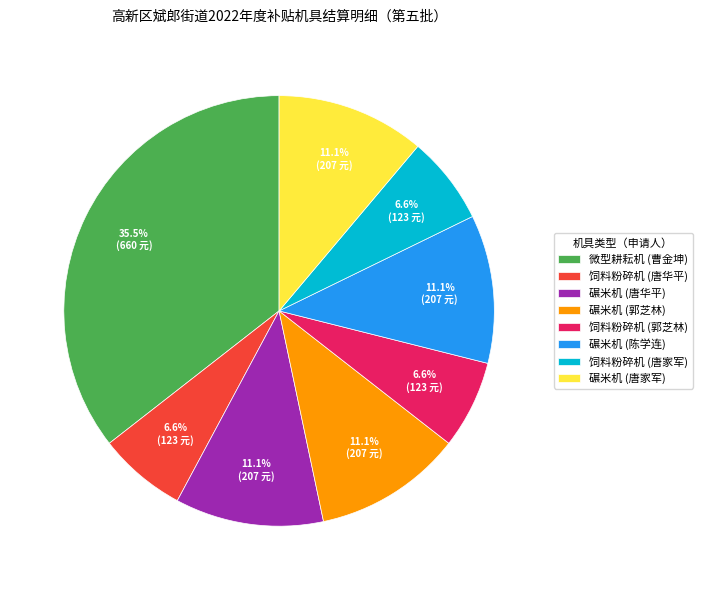

Count the number of slices in the pie.

8